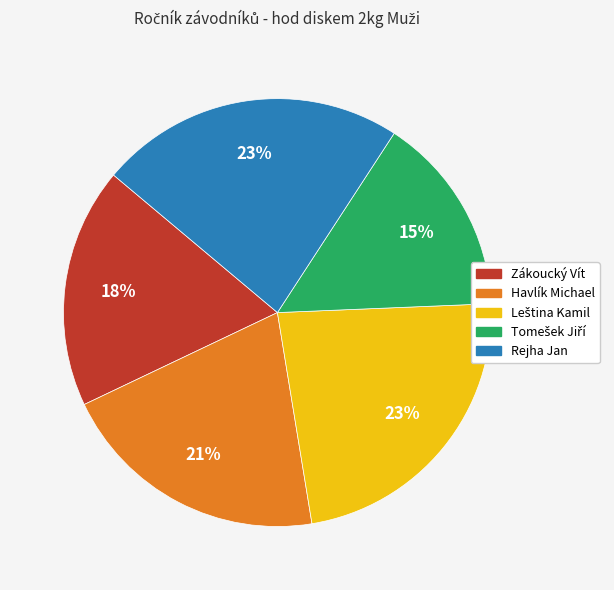

Is there a majority slice in this chart?

No